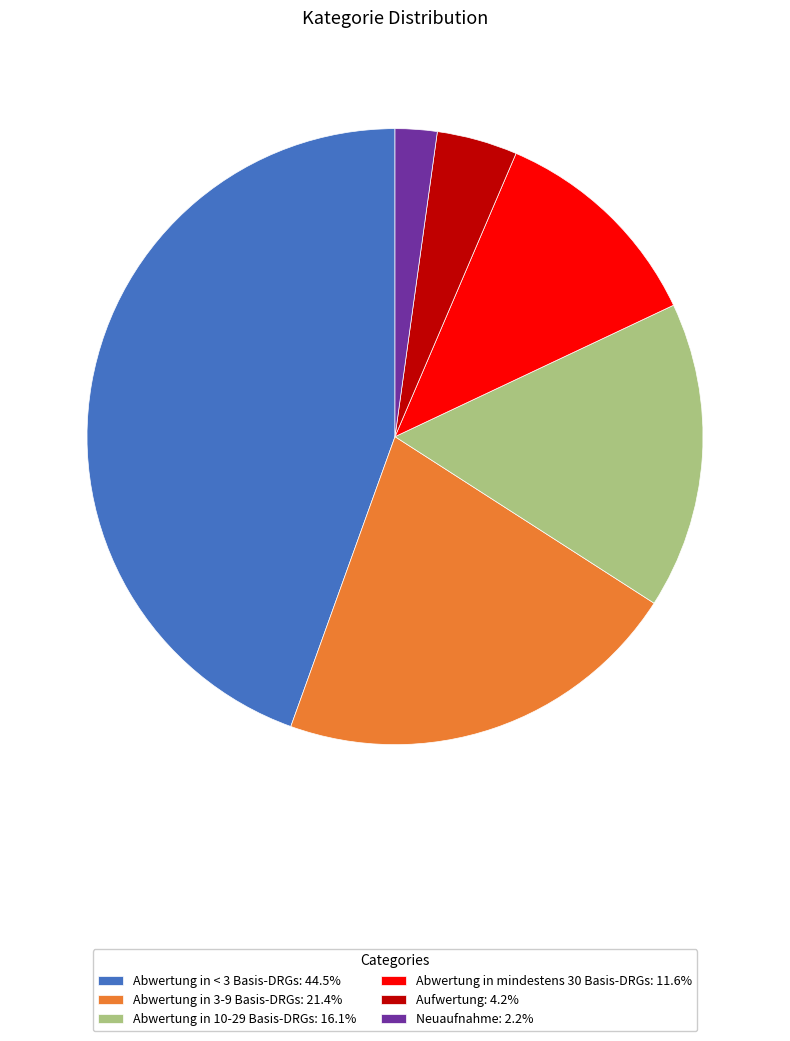

Count the number of slices in the pie.

6